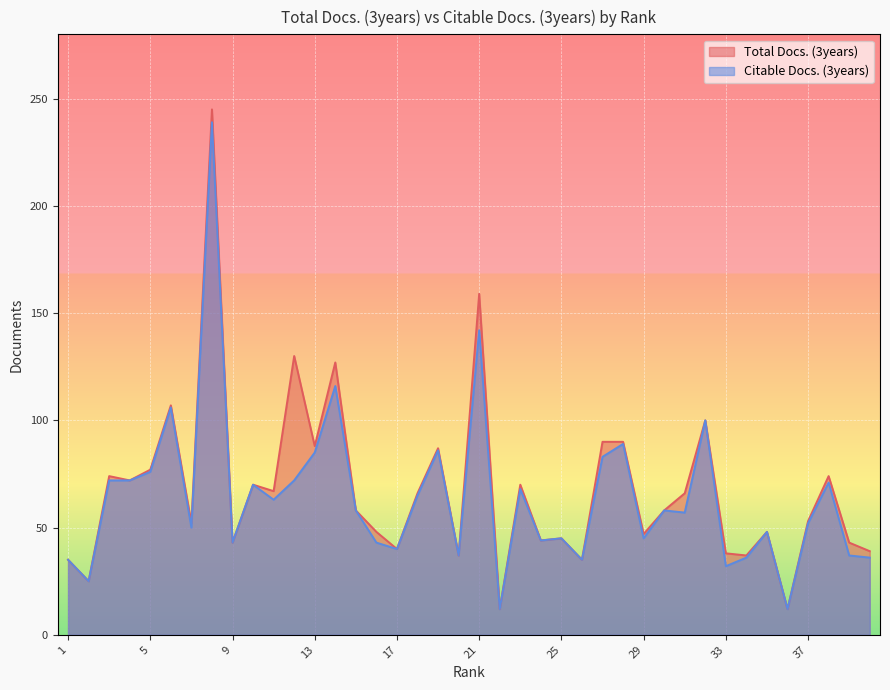

What value does the Total Docs. (3years) series have at 16, to the nearest 50?

50